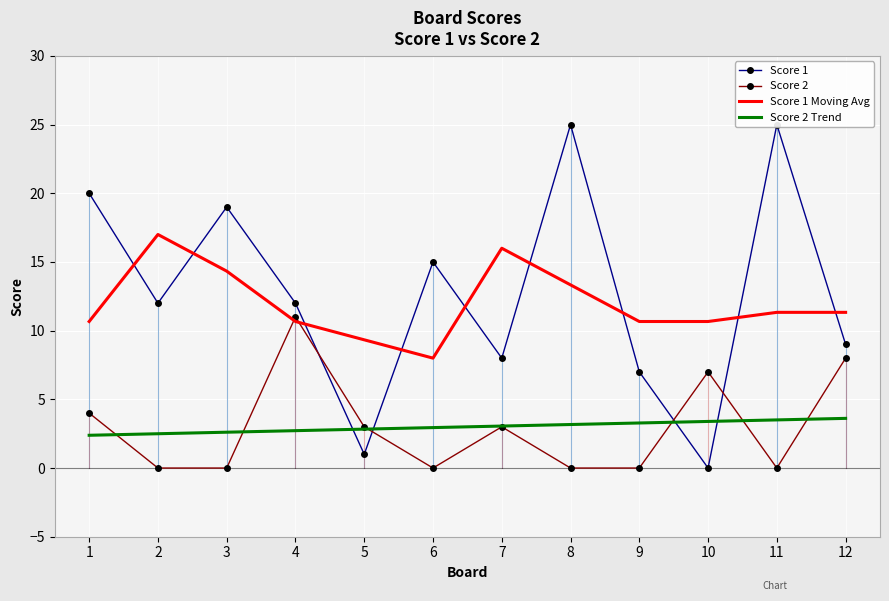

What is the value of the Score 1 Moving Avg point at the 3rd from the left?

14.3